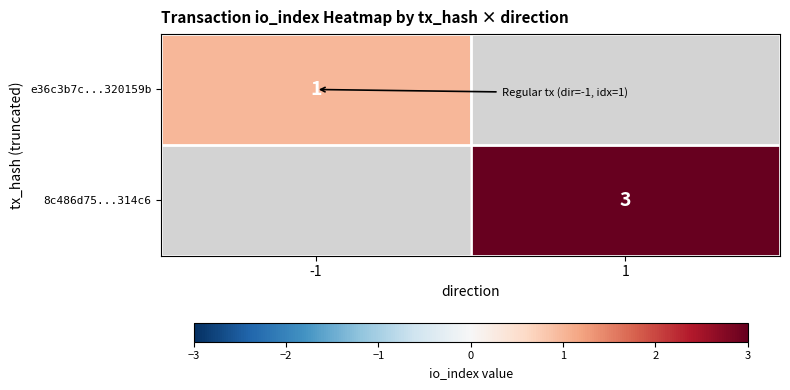

True or false: e36c3b7c...320159b has a value of 0 at -1.

False